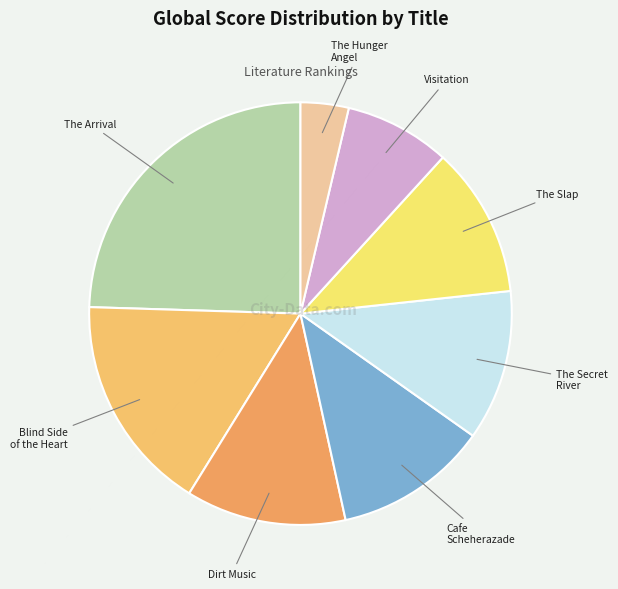

Is The Slap the majority of the pie?

No